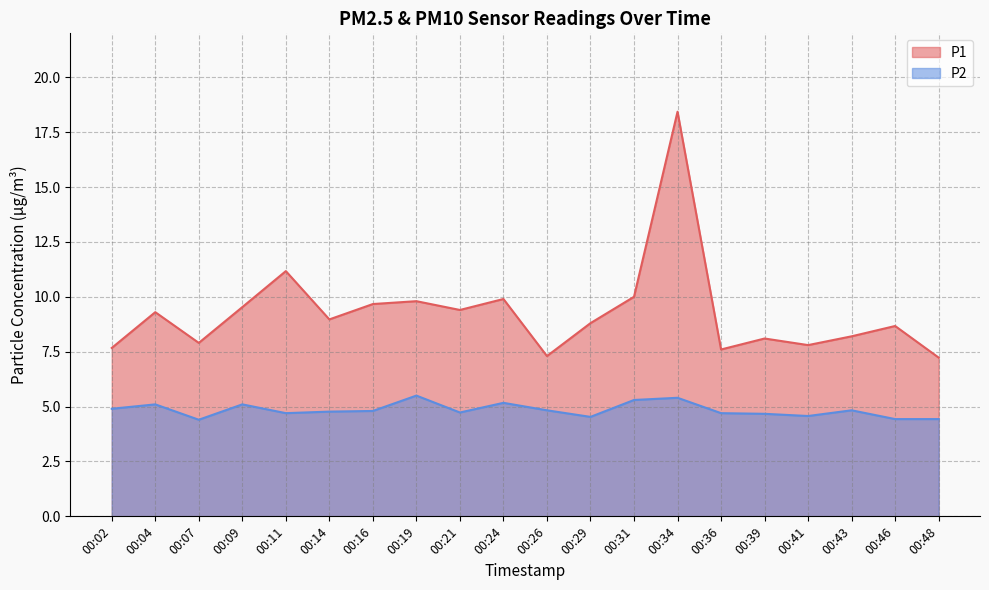

Where is P2 nearest to the value 4?

00:07